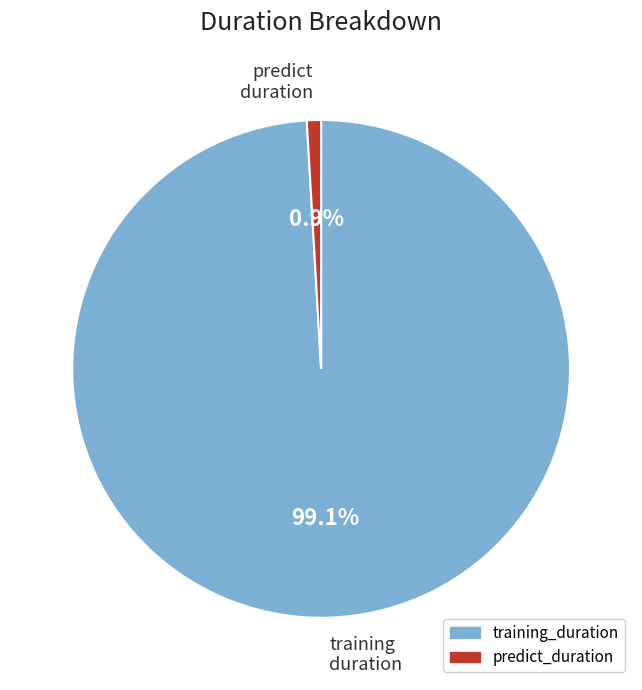

To the nearest percent, what is the difference between the largest and smallest slice percentages?

98%